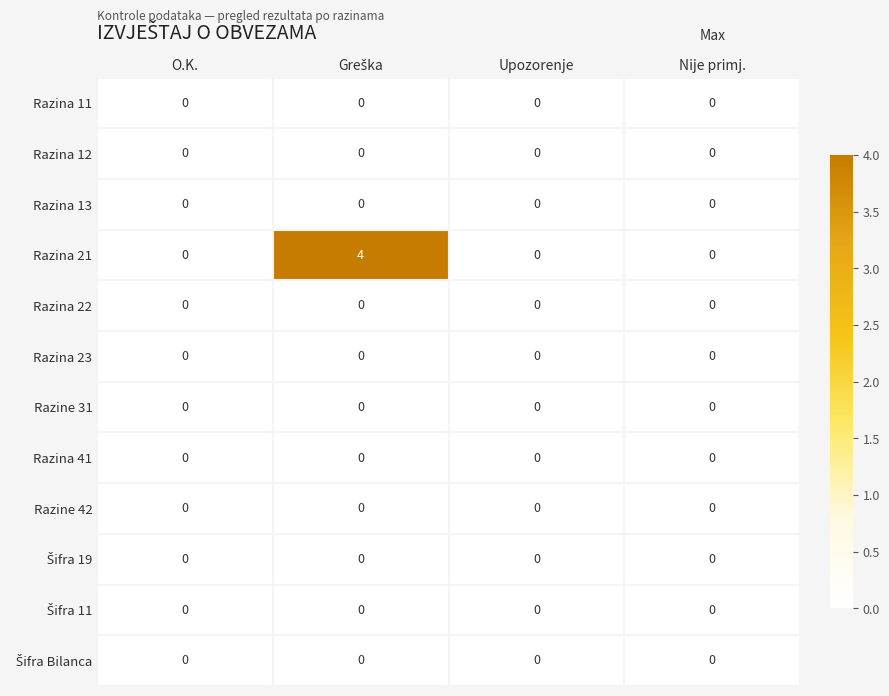

What is the greatest value displayed?

4